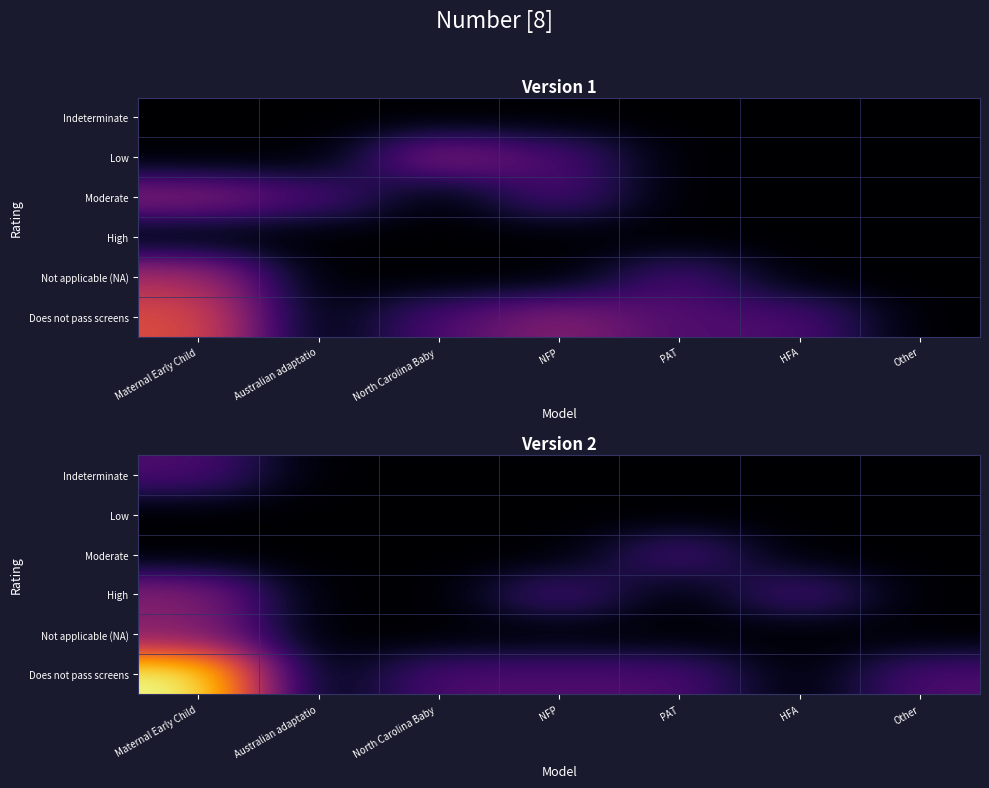

Which has a higher value, PAT or NFP?

PAT